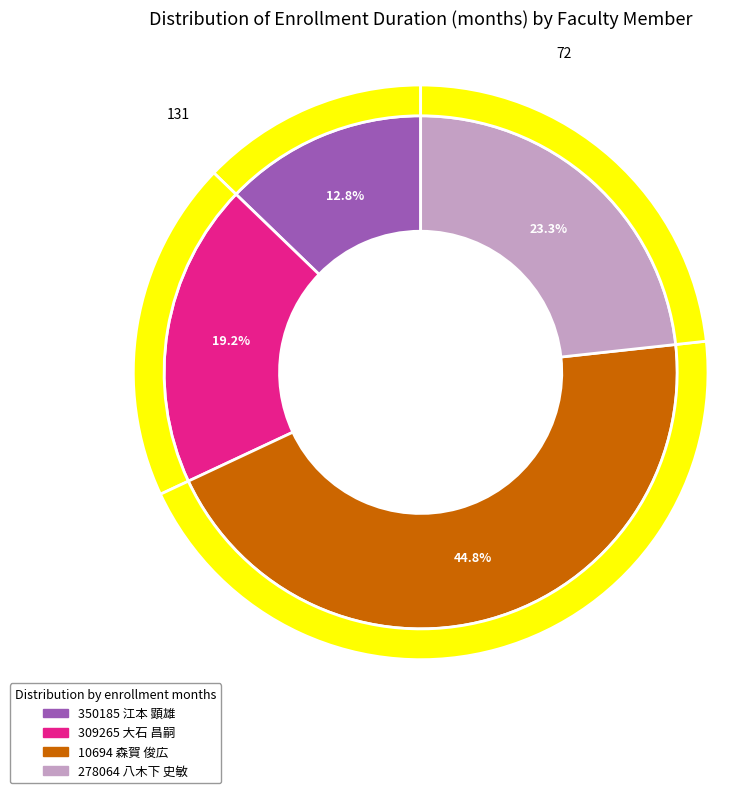

Is the sum of 10694 森賀 俊広 and 350185 江本 顕雄 greater than half?

Yes